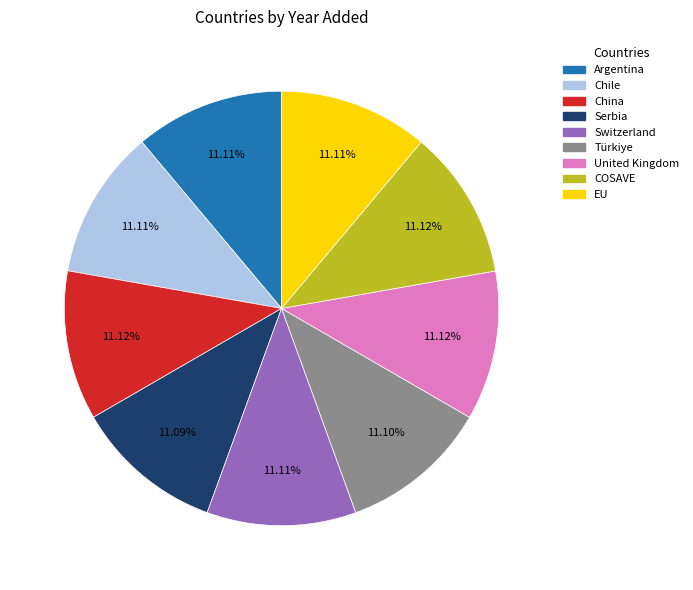

What is the ratio of the value at United Kingdom to the value at China?

1.0